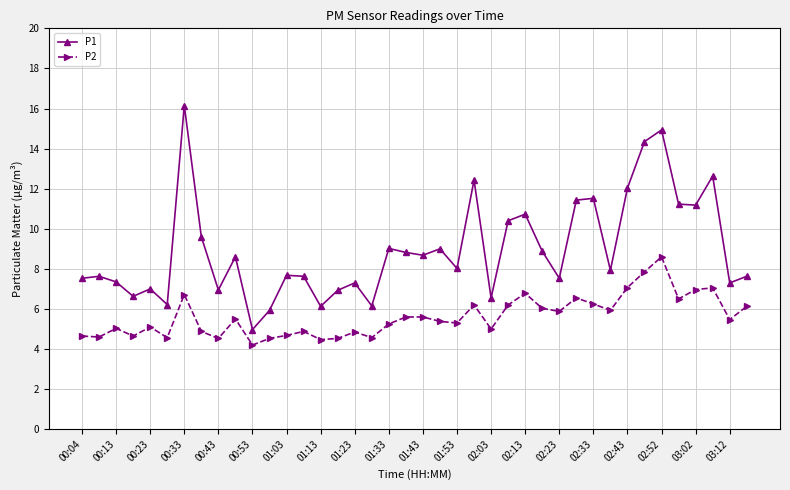

Which series has the largest range (max minus min)?

P1